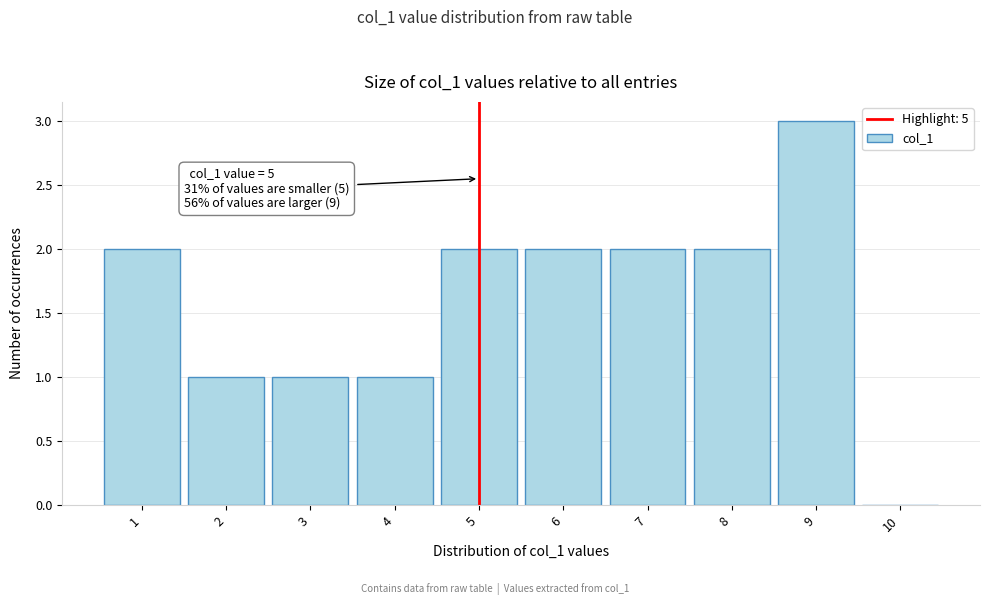

Which range on the x-axis has the tallest bar?

8.5 to 9.5